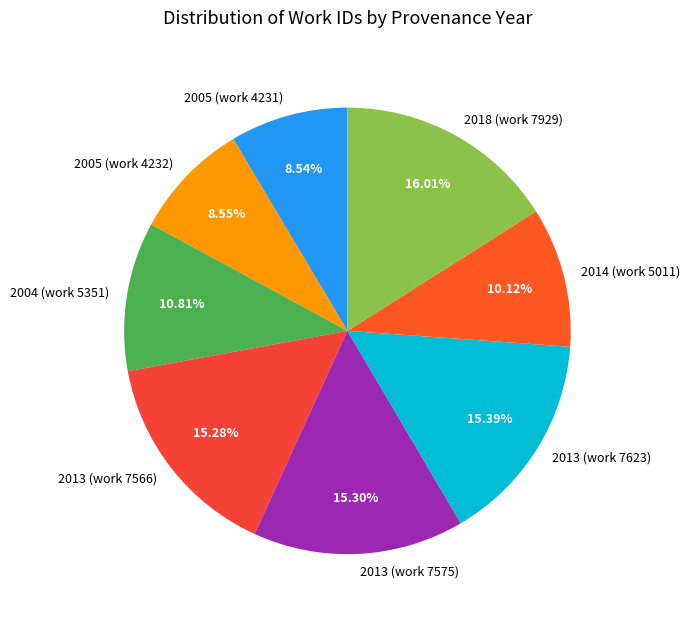

Is it true that 2013 (work 7623) is 15% of the pie?

True